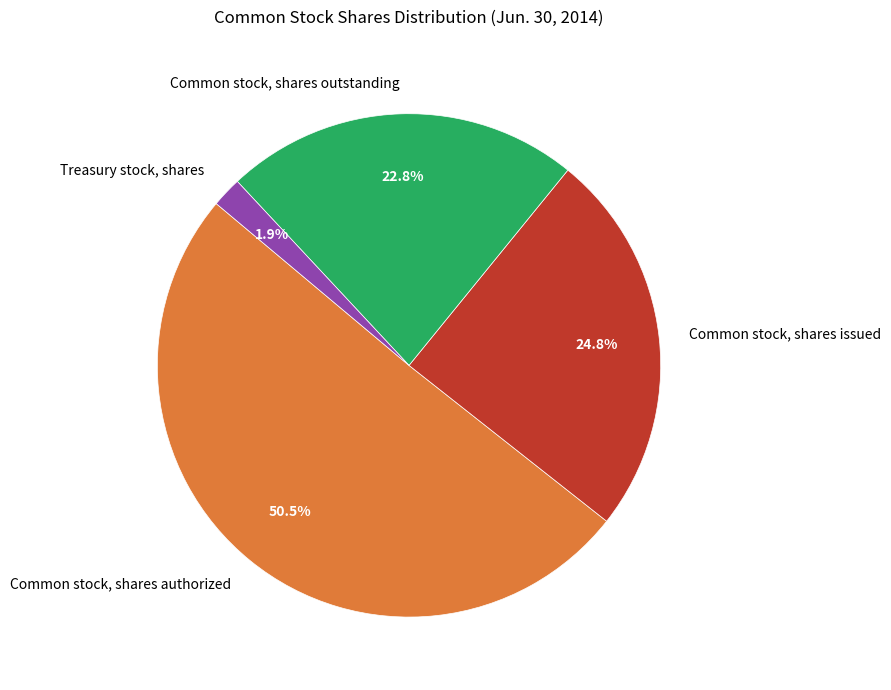

Approximately how many times larger is the value at Common stock, shares authorized compared to Common stock, shares issued?

2.0